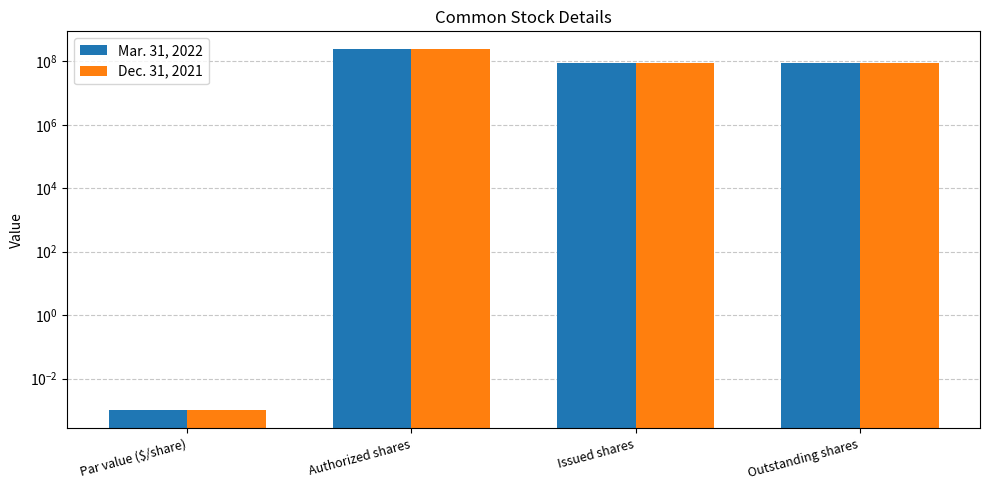

List the labels in order of Dec. 31, 2021 value, smallest first.

Par value ($/share), Issued shares, Outstanding shares, Authorized shares